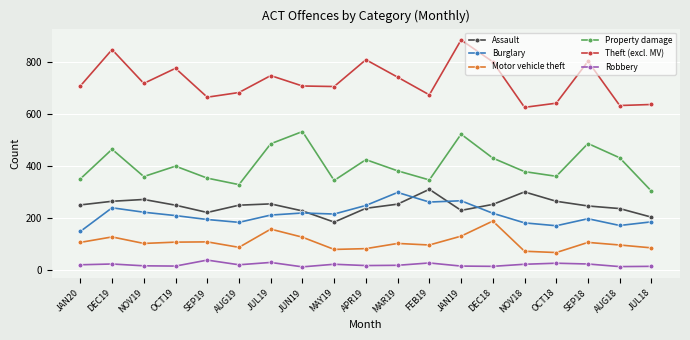

Rank the series at JUL19 from highest to lowest value.

Theft (excl. MV), Property damage, Assault, Burglary, Motor vehicle theft, Robbery